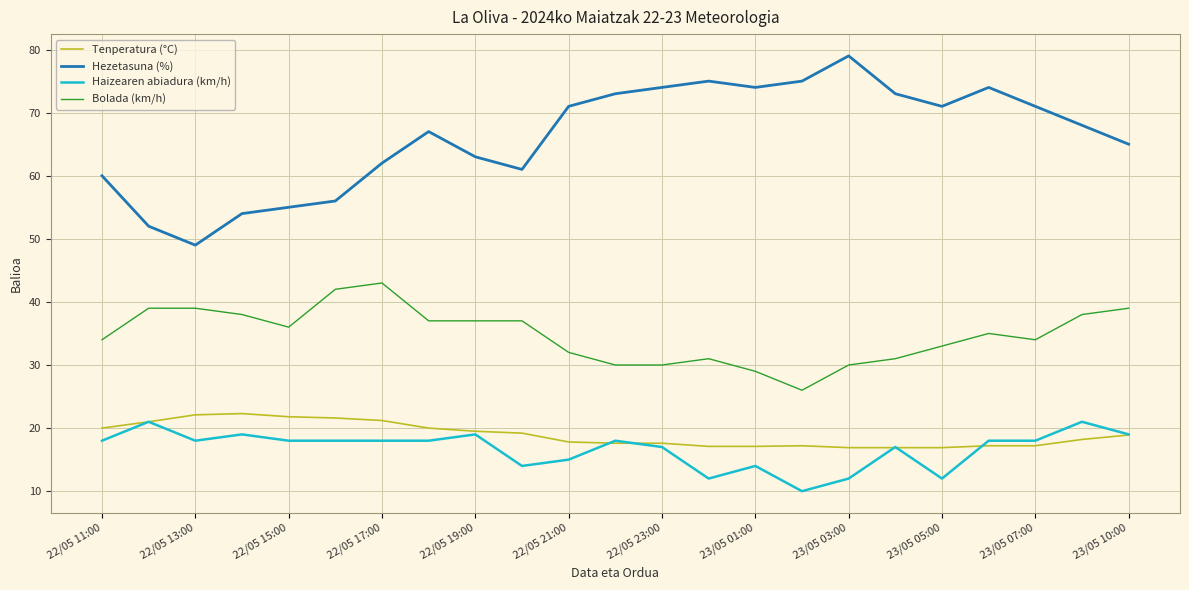

True or false: Bolada (km/h) and Hezetasuna (%) cross at least once.

False